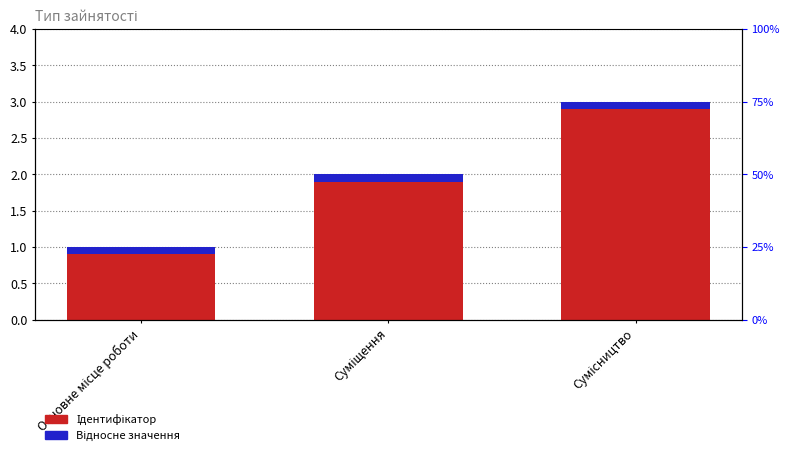

Rank the series at Основне місце роботи from highest to lowest value.

Ідентифікатор, Відносне значення